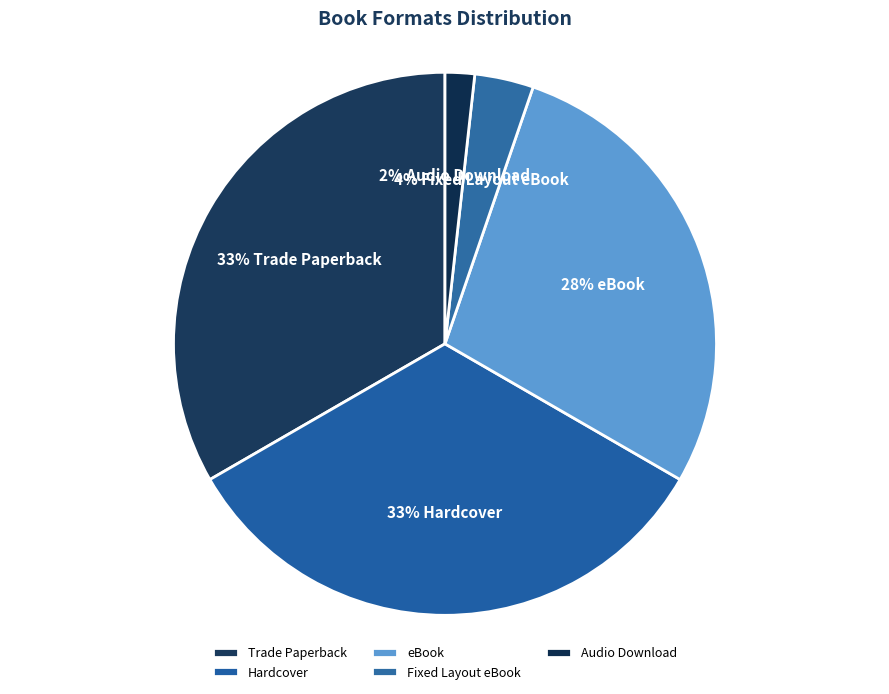

How many segments does this pie chart have?

5